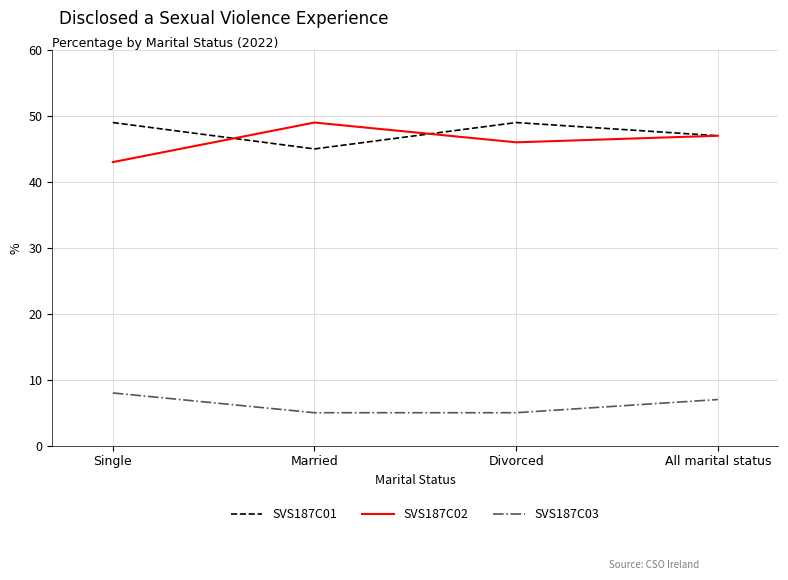

What is the minimum value for SVS187C01?

45